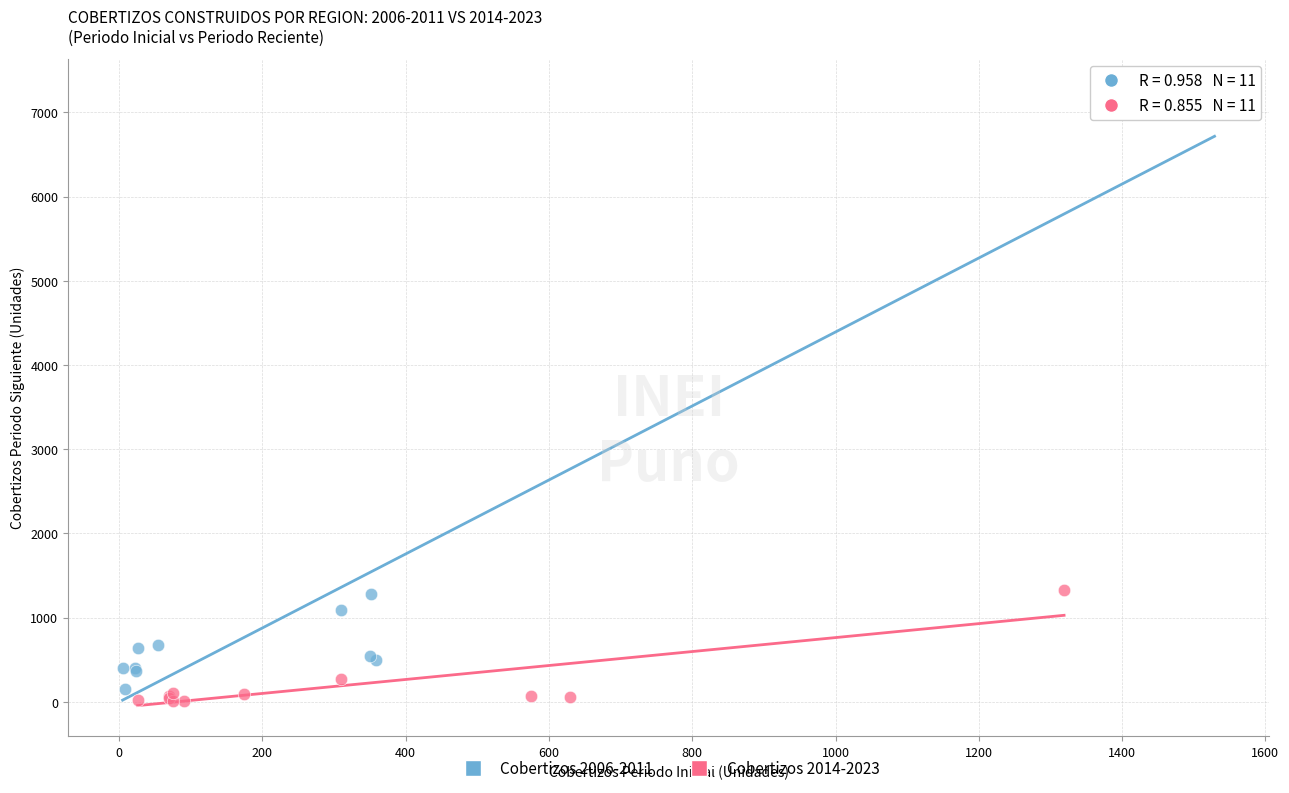

Which series contains the lowest Y value?

Cobertizos 2014-2023